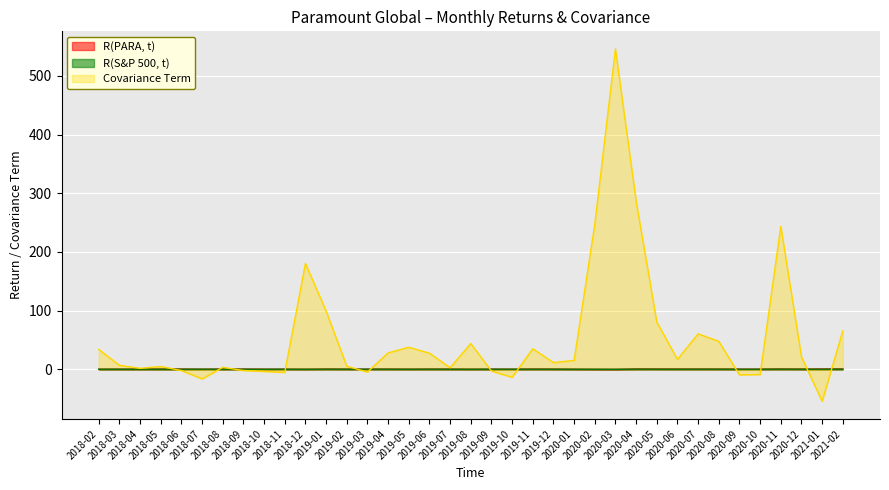

How many data points in Covariance Term are less than 14?

18